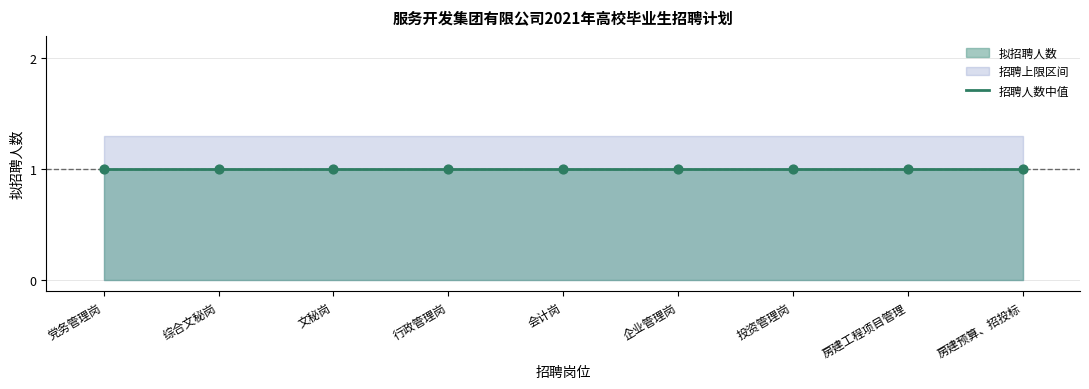

Is the value of 硕士研究生及以上_upper at 9 greater than the value of 硕士研究生及以上 at 4?

Yes